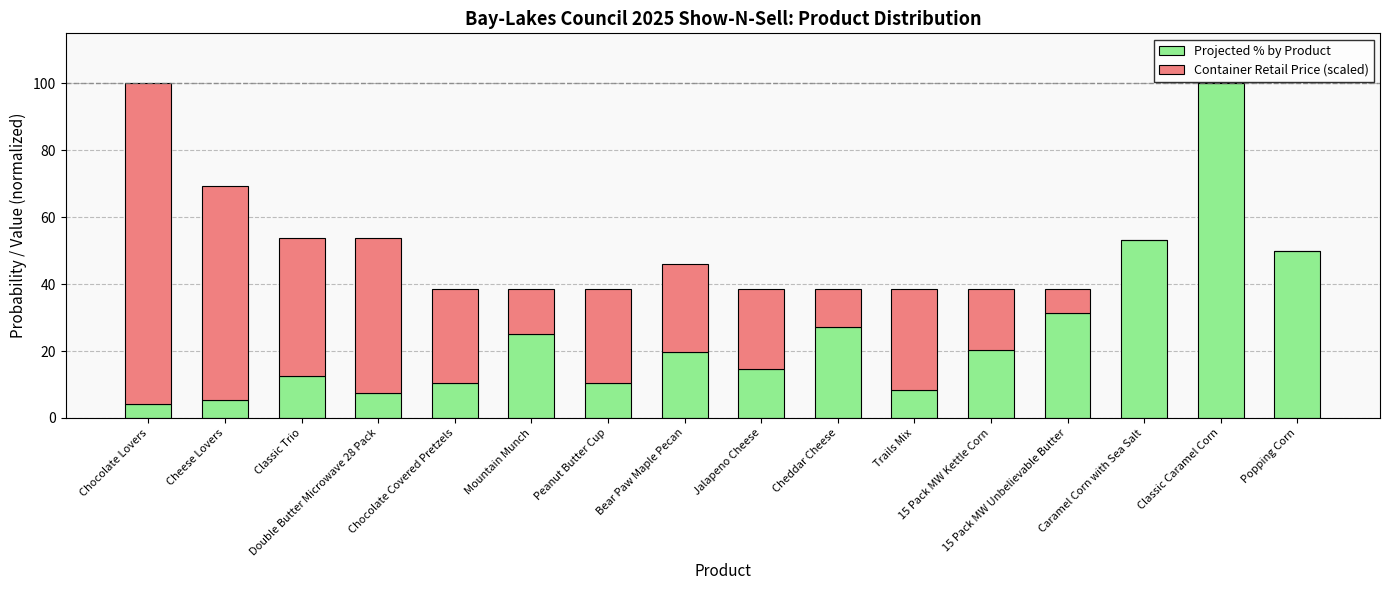

What is the sum of all Projected % by Product values?

400.0